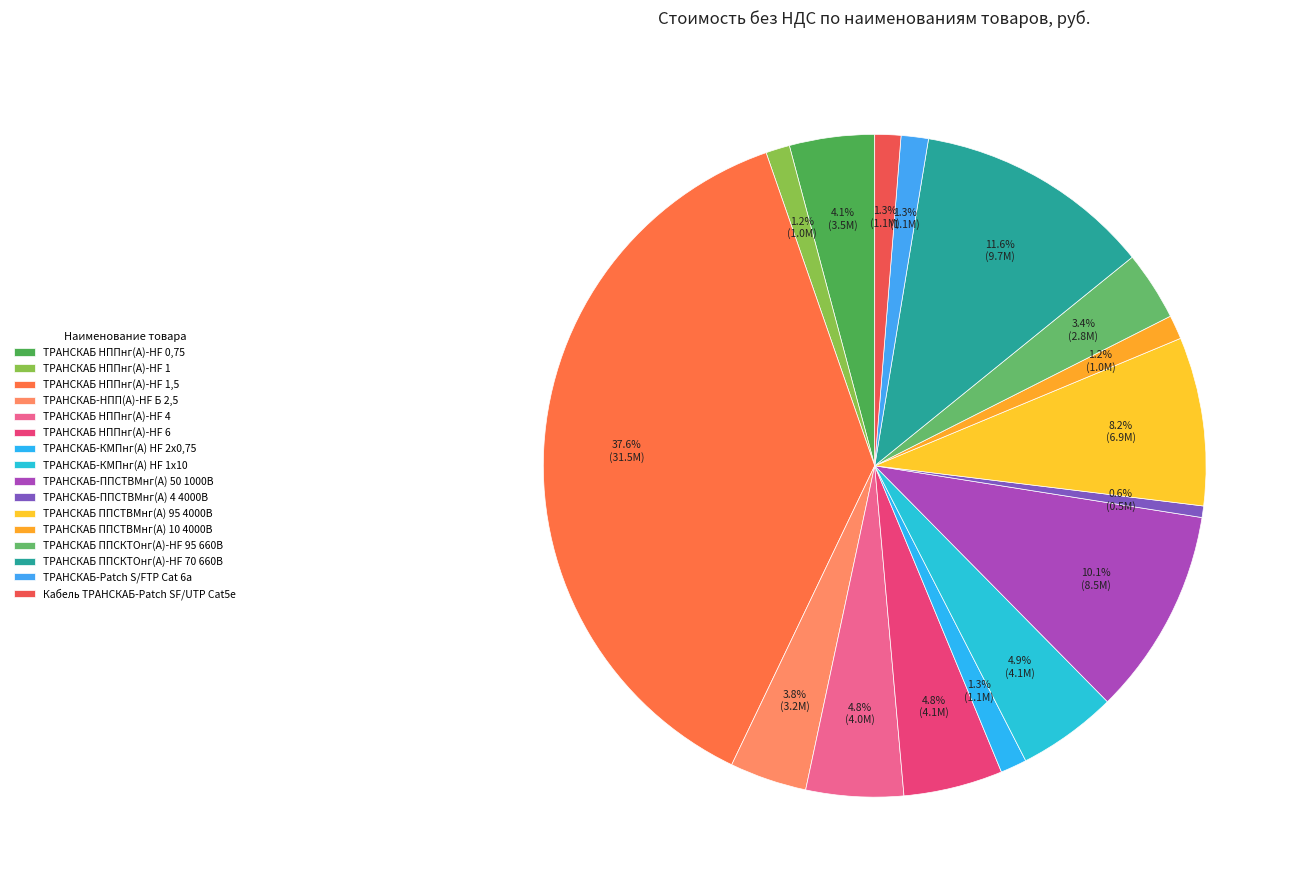

To the nearest percent, what portion does ТРАНСКАБ-КМПнг(А) HF 1х10 represent?

5%